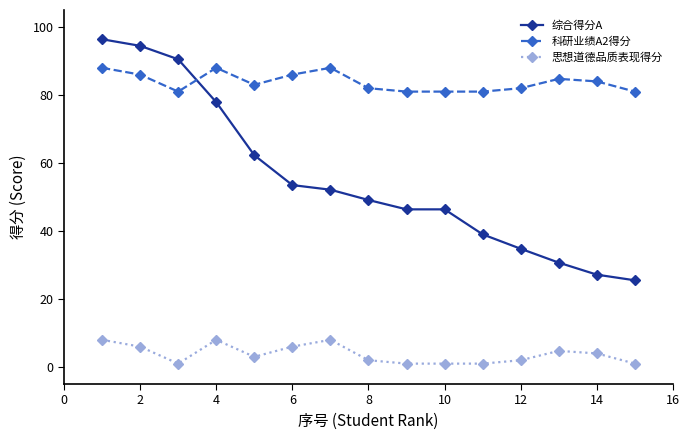

True or false: 思想道德品质表现得分 has more than 0 points higher than both neighbors.

True